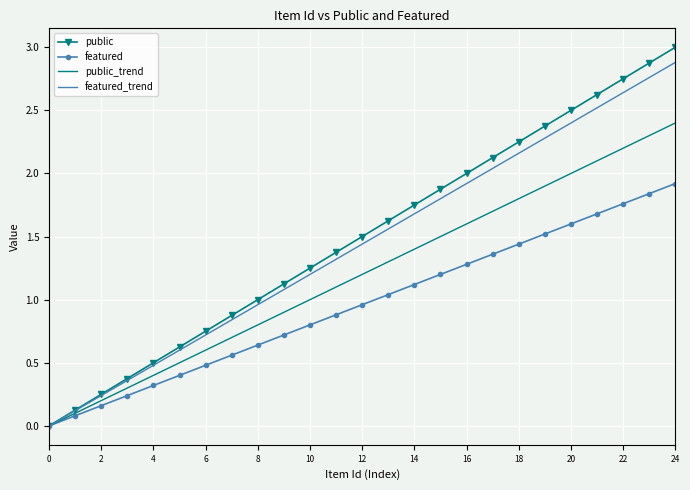

What is the maximum value shown in the chart?

3.0